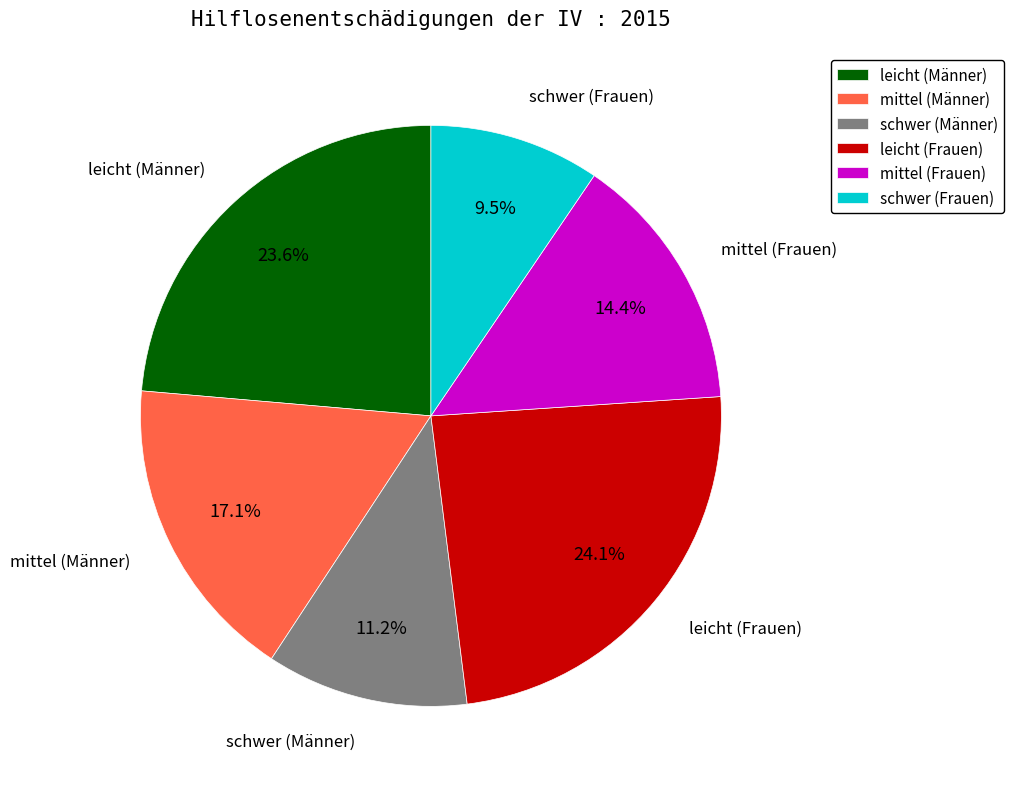

How many segments does this pie chart have?

6